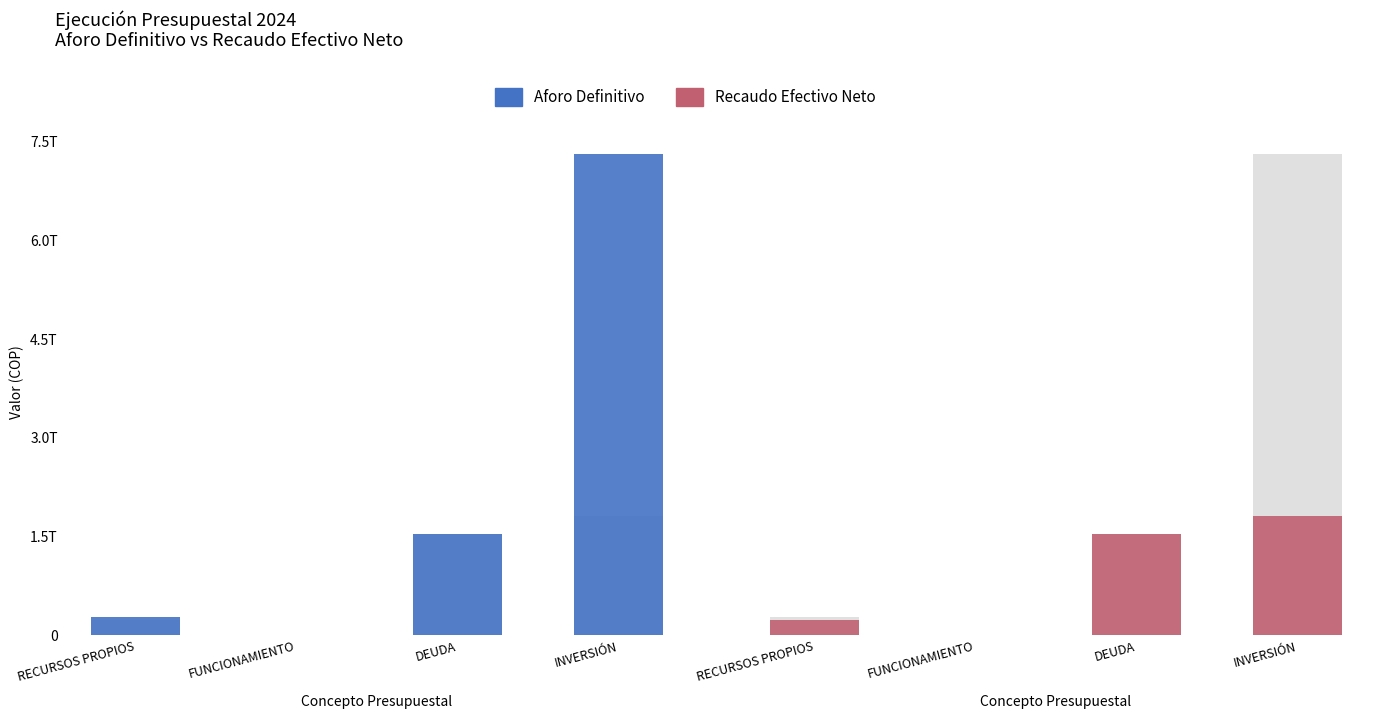

What is the value of the Recaudo Efectivo Neto bar at the 1st from the left?

234153054536.3